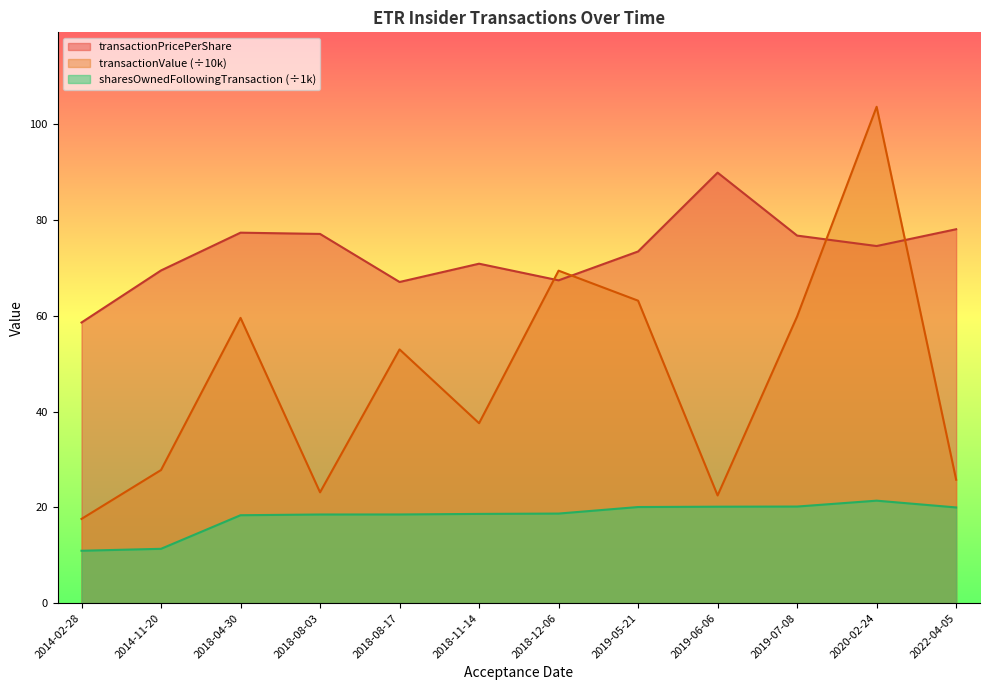

At how many categories does at least one series exceed 42?

12